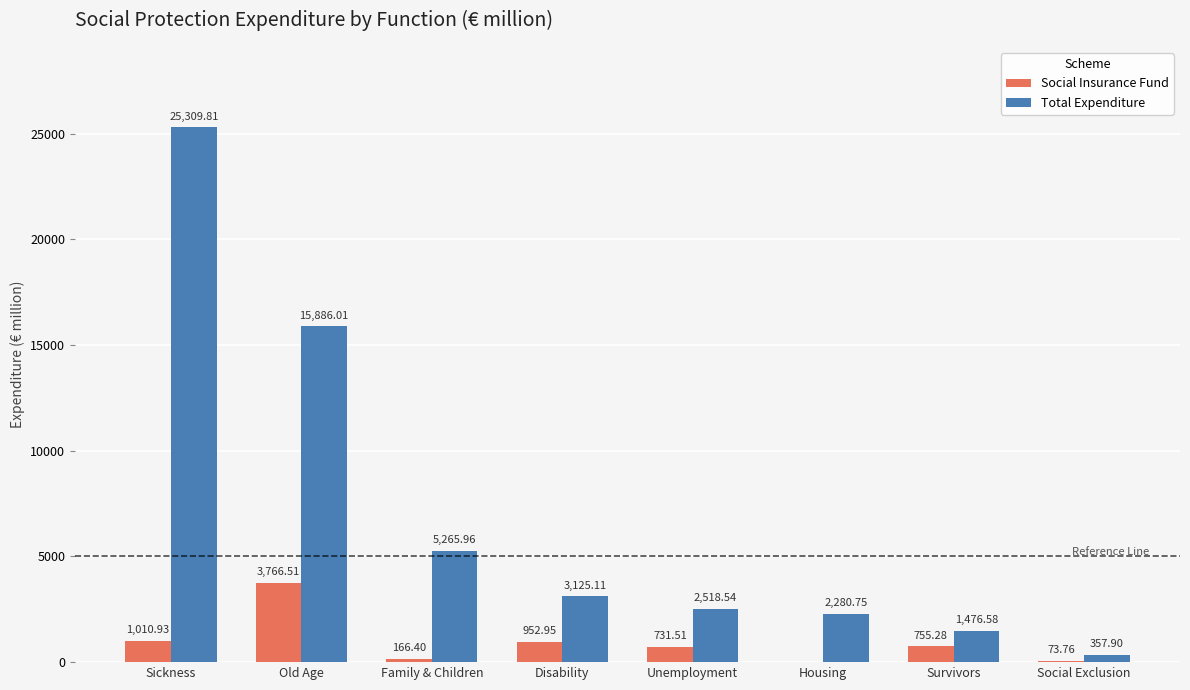

Between Family & Children and Unemployment, which series saw the biggest shift?

Total Expenditure